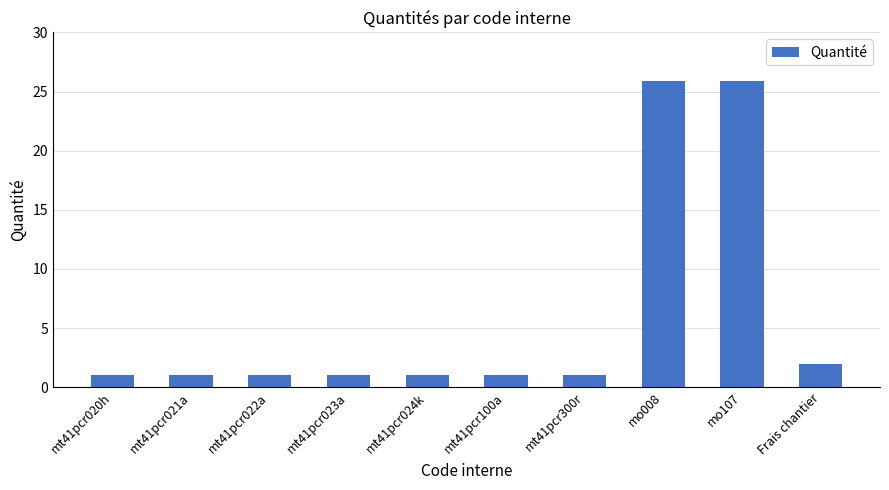

Reading left to right, extract all data points from this chart.

mt41pcr020h=1.0	mt41pcr021a=1.0	mt41pcr022a=1.0	mt41pcr023a=1.0	mt41pcr024k=1.0	mt41pcr100a=1.0	mt41pcr300r=1.0	mo008=25.9	mo107=25.9	Frais chantier=2.0